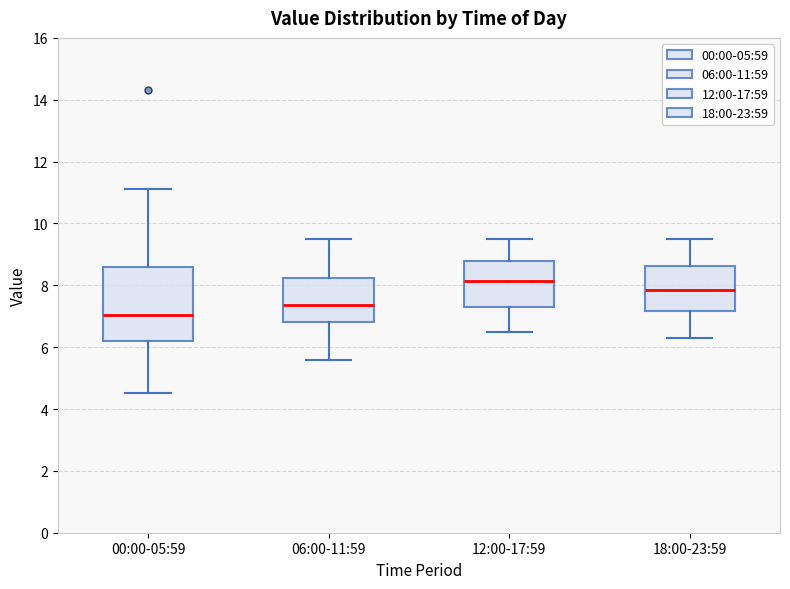

Reading left to right, transcribe this box plot: for each box, give where its median line is, the range the box spans, and where its two whiskers end, as read against the y-axis. The values are not printed on the chart, so give them approximately, as read against the axis.

00:00-05:59: median 7.0, box 6.2 to 8.6, whiskers 4.6 to 11.2
06:00-11:59: median 7.4, box 6.8 to 8.2, whiskers 5.6 to 9.6
12:00-17:59: median 8.2, box 7.4 to 8.8, whiskers 6.6 to 9.6
18:00-23:59: median 7.8, box 7.2 to 8.6, whiskers 6.4 to 9.6